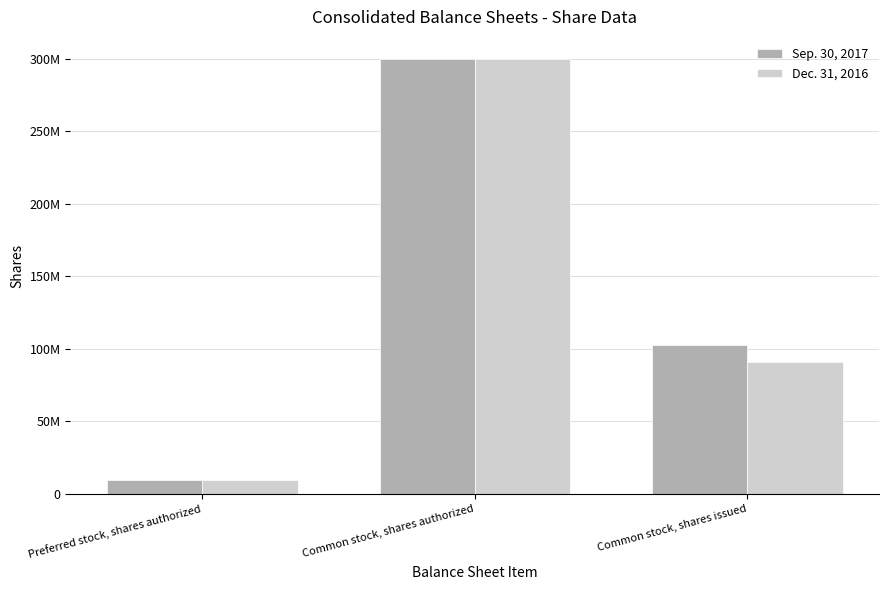

Are the bars grouped side by side (vs. stacked)?

Yes